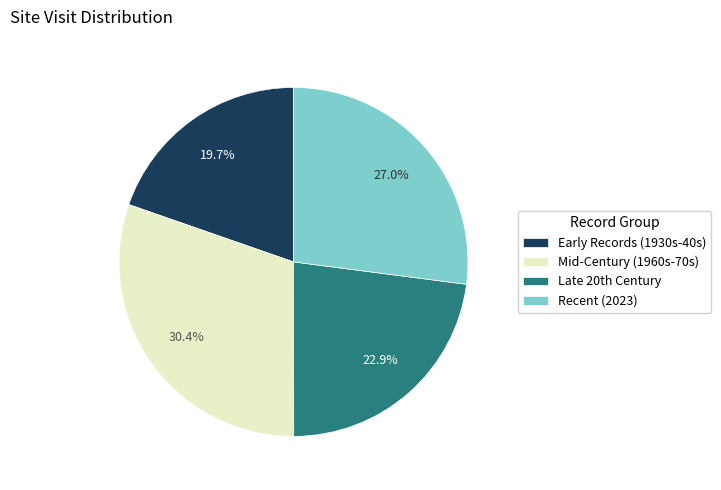

Is the sum of Recent (2023) and Mid-Century (1960s-70s) greater than half?

Yes